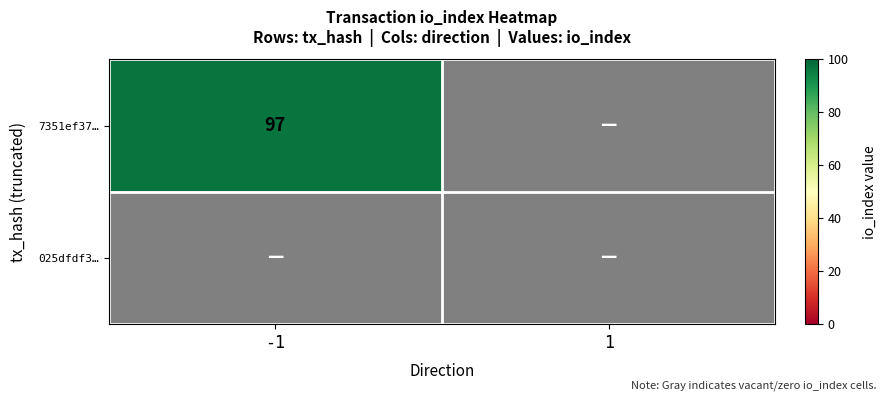

The 7351ef37… series shows 130 at -1. True or false?

False